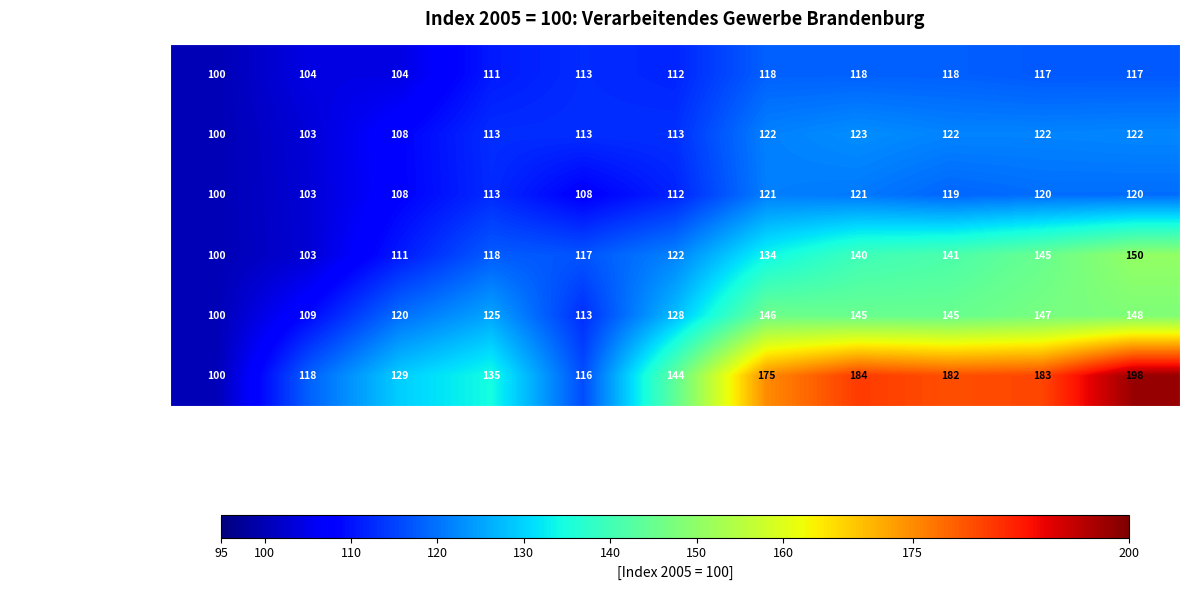

What is the total value across all series at 2008?

715